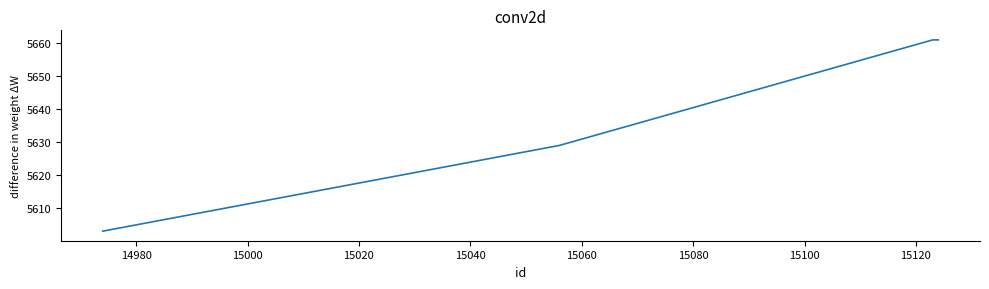

What is the difference between the second highest and second lowest values?

32